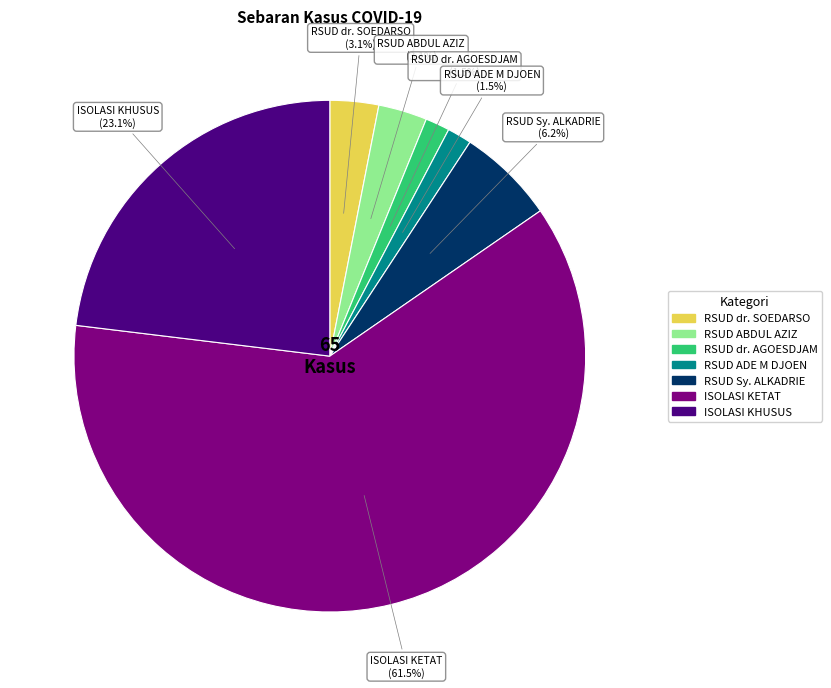

Which category has the biggest portion of the pie?

ISOLASI KETAT